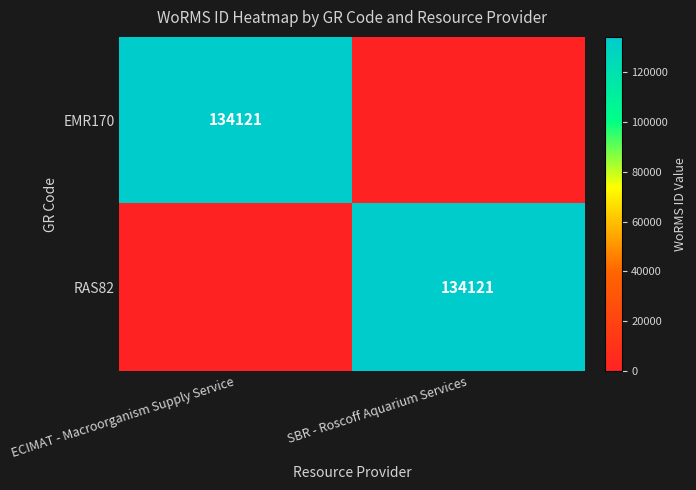

True or false: EMR170 has a value of 203775 at ECIMAT - Macroorganism Supply Service.

False